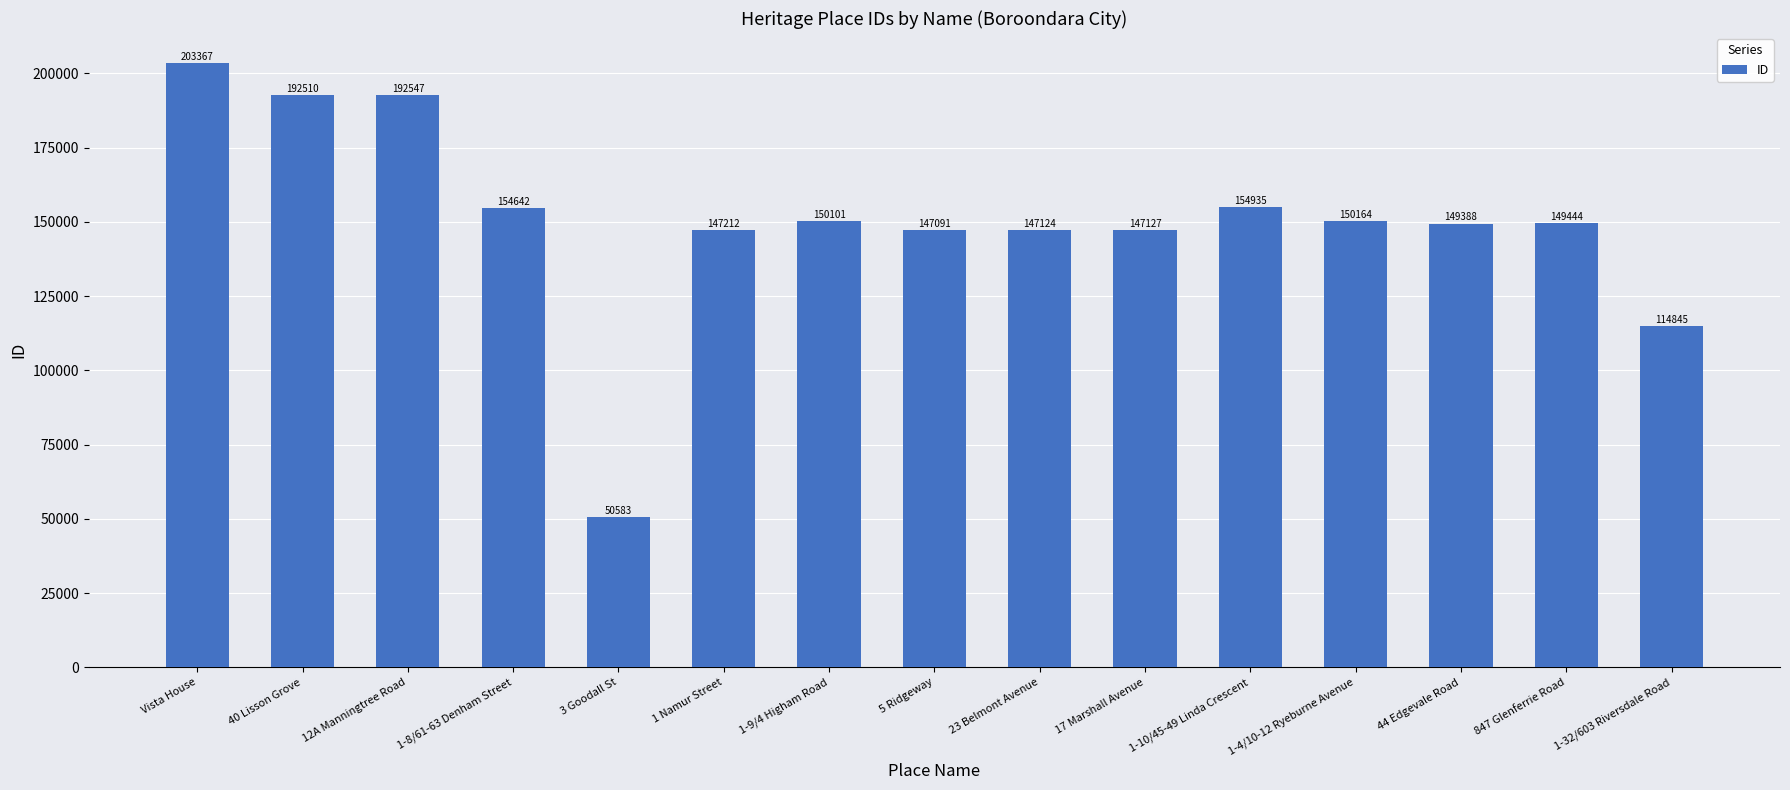

What is the difference between the values at 1-32/603 Riversdale Road and 23 Belmont Avenue?

32279